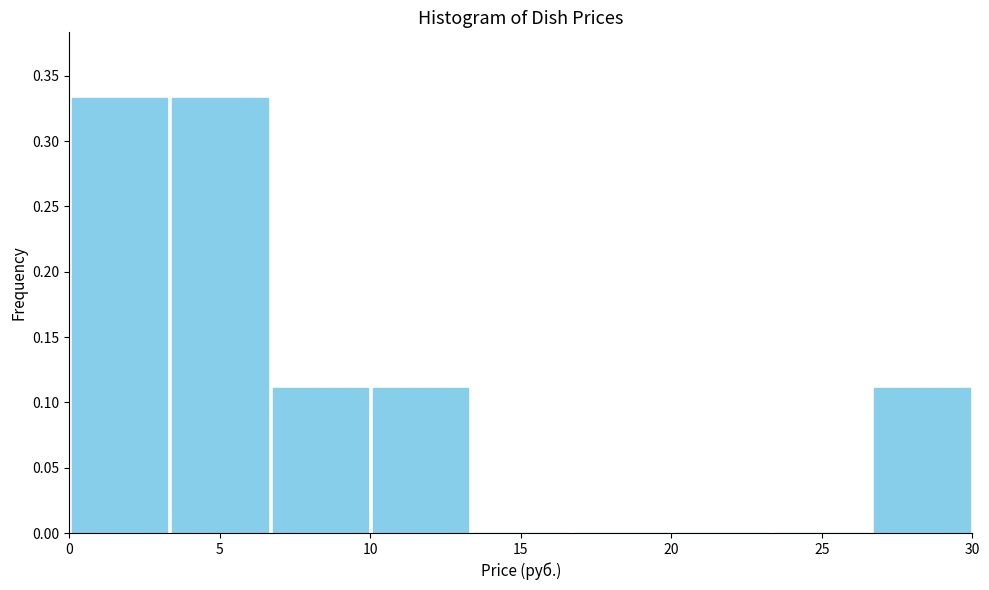

Reading left to right, list every bar in this chart as the range it spans on the x-axis followed by its height. Neither the bar edges nor the heights are printed on the chart, so give them approximately, as read against the axes.

0.0 to 3.5: 0.335
3.5 to 6.5: 0.335
6.5 to 10.0: 0.110
10.0 to 13.5: 0.110
13.5 to 16.5: 0
16.5 to 20.0: 0
20.0 to 23.5: 0
23.5 to 26.5: 0
26.5 to 30.0: 0.110